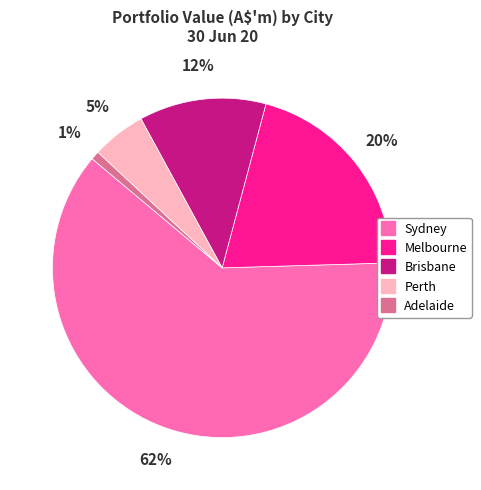

Which slice is the smallest?

Adelaide